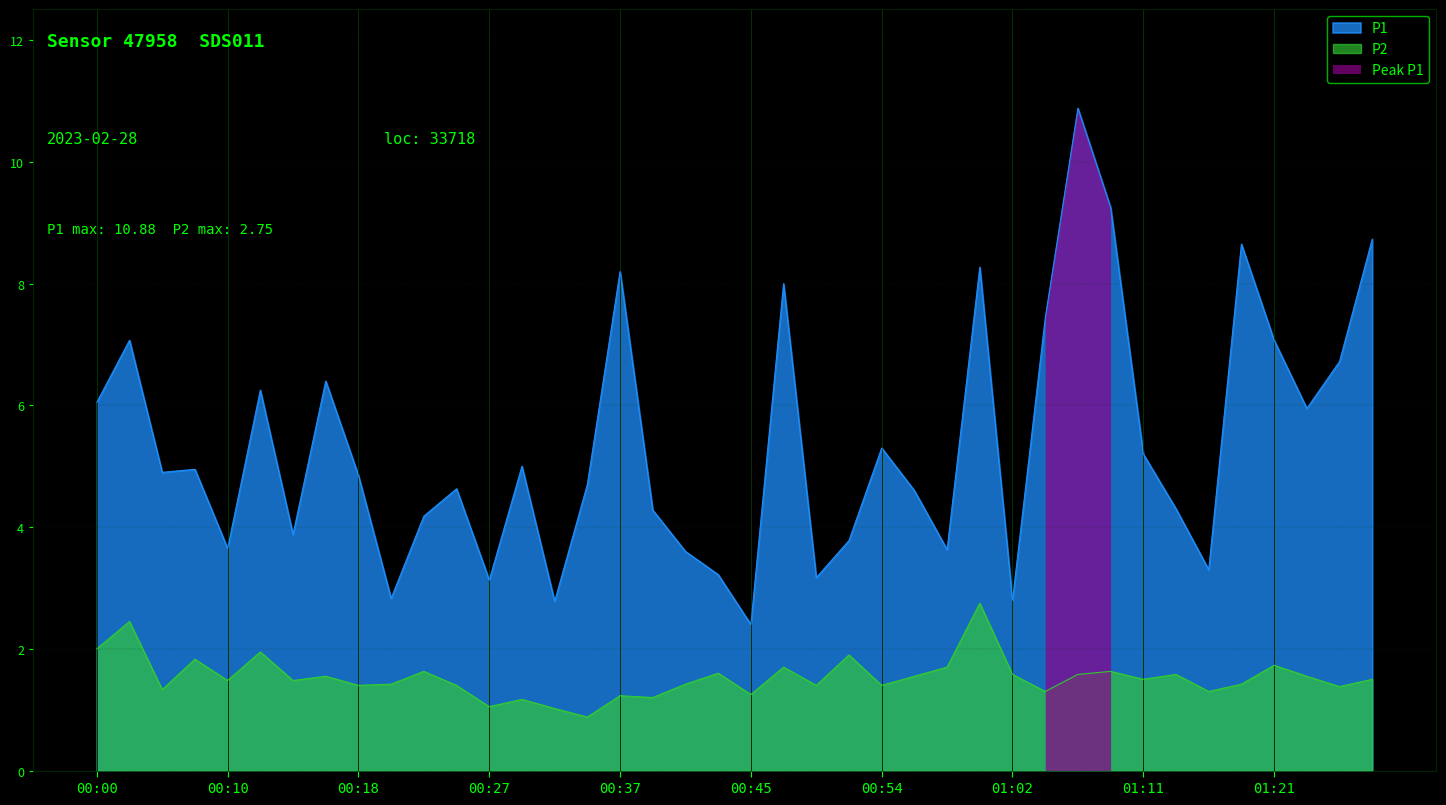

At which category is the sum across all series the highest?

01:06